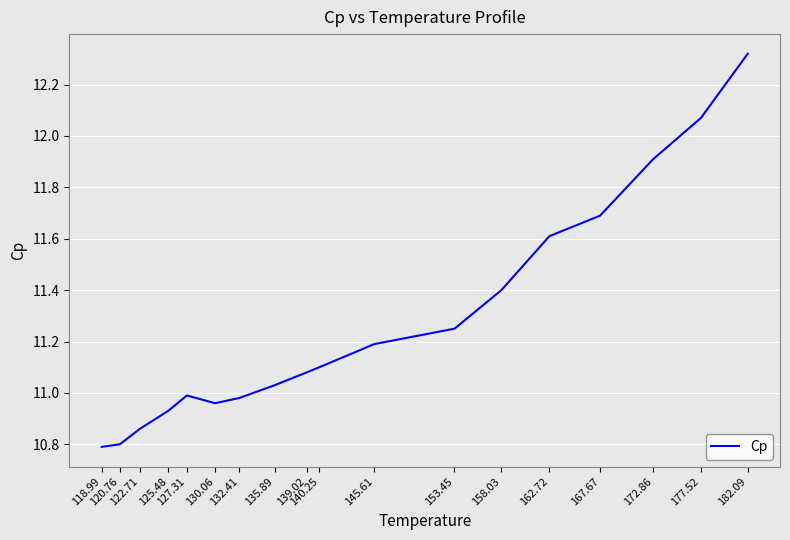

What is the difference between the values at 182.09 and 132.41?

1.3